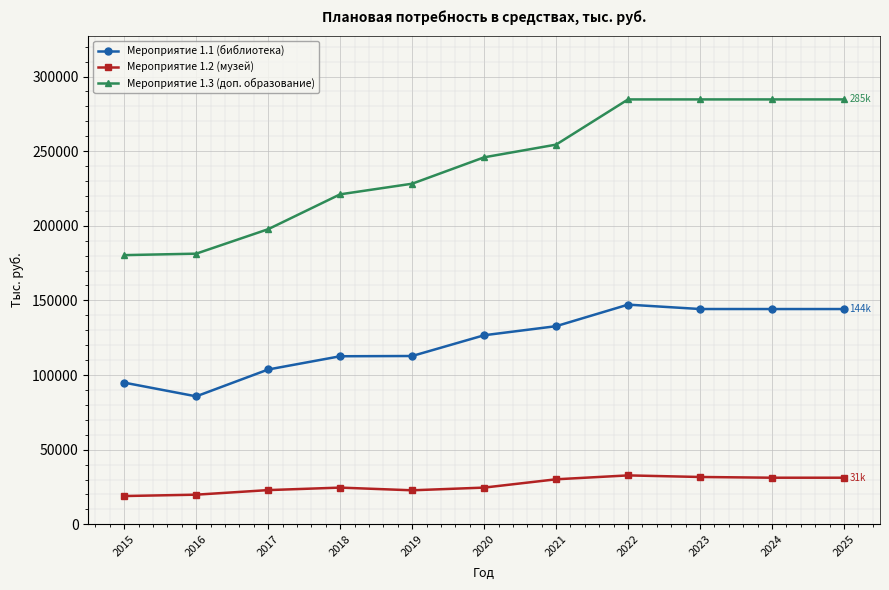

What are all the series names shown in the legend?

Мероприятие 1.1 (библиотека), Мероприятие 1.2 (музей), Мероприятие 1.3 (доп. образование)